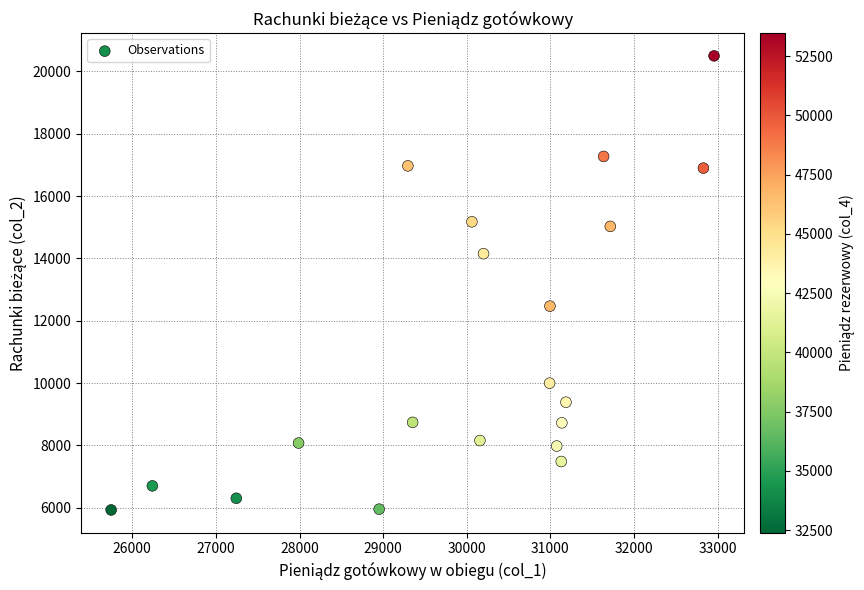

What is the range of Y values (max minus min)?

14568.3